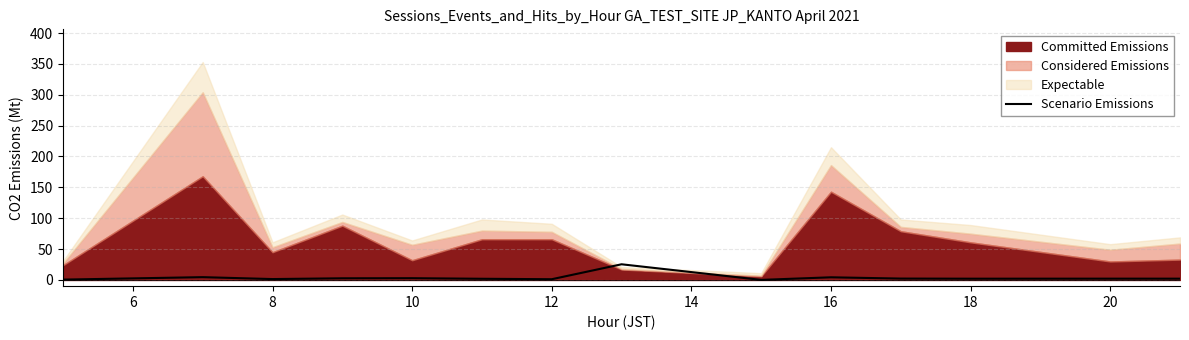

What is the minimum value shown in the chart?

0.1